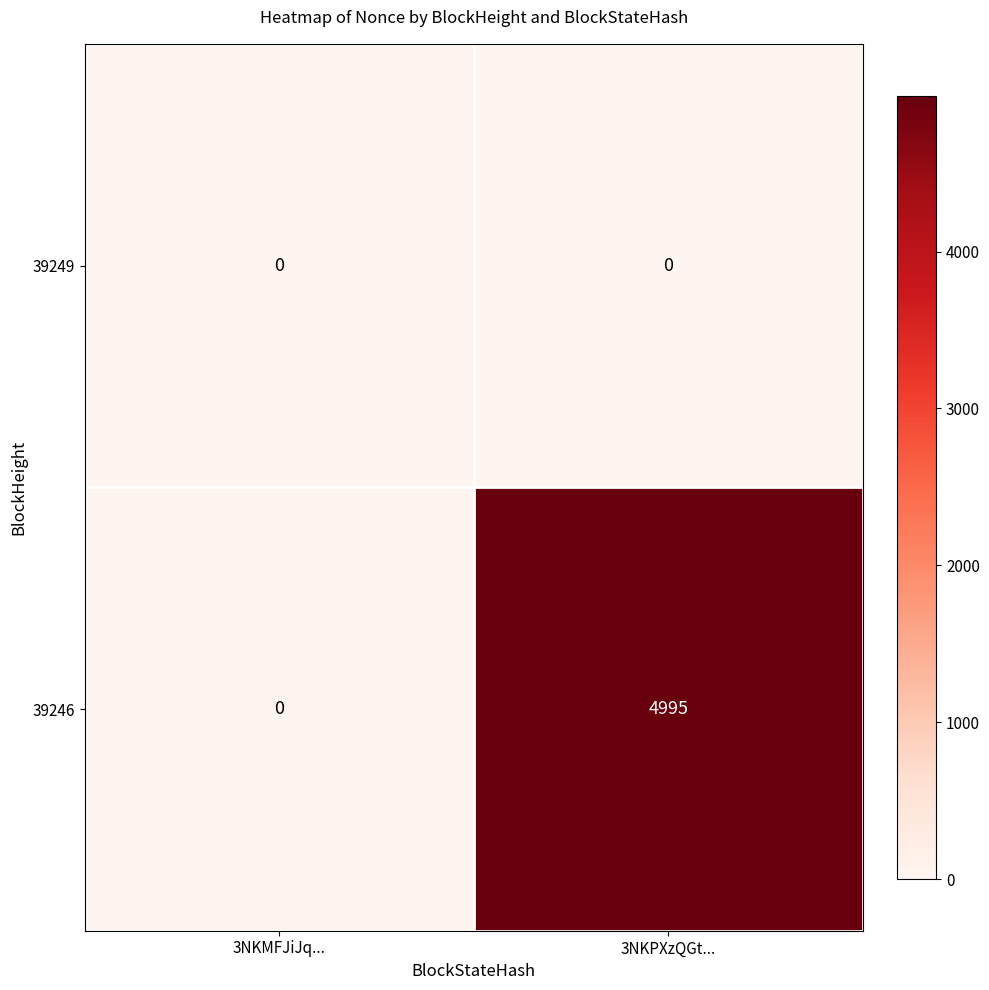

Is it true that 39246 equals 4995 at 3NKPXzQGt...?

True